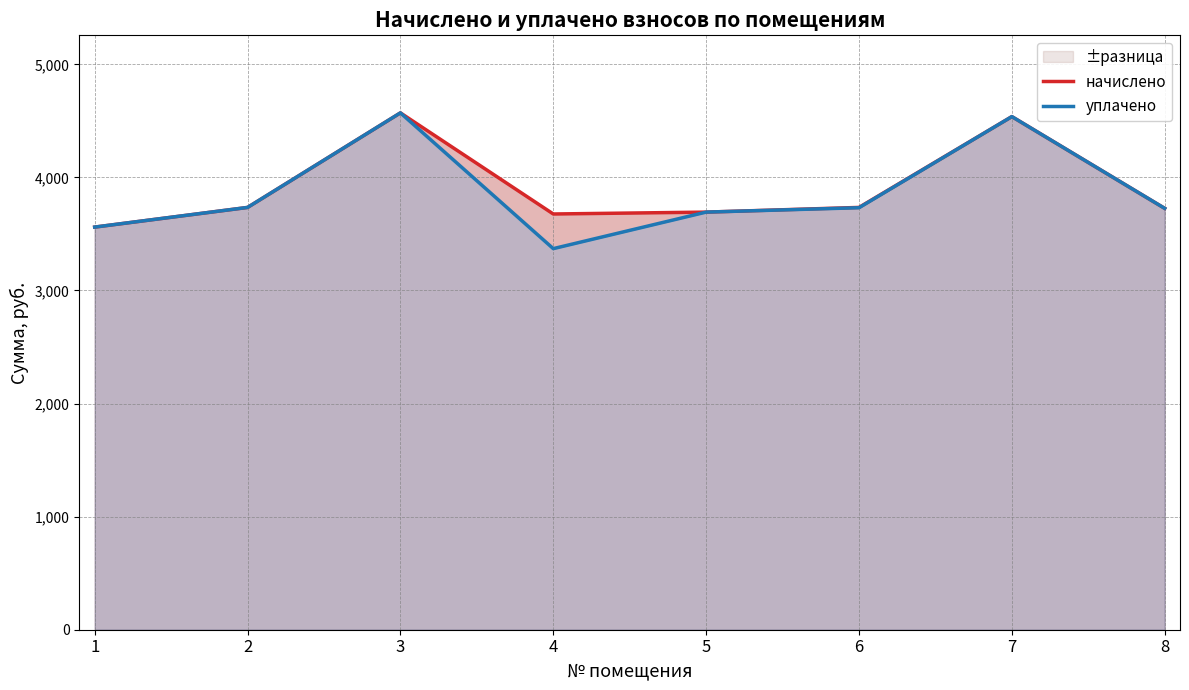

The уплачено series shows 3174.5 at 3. True or false?

False